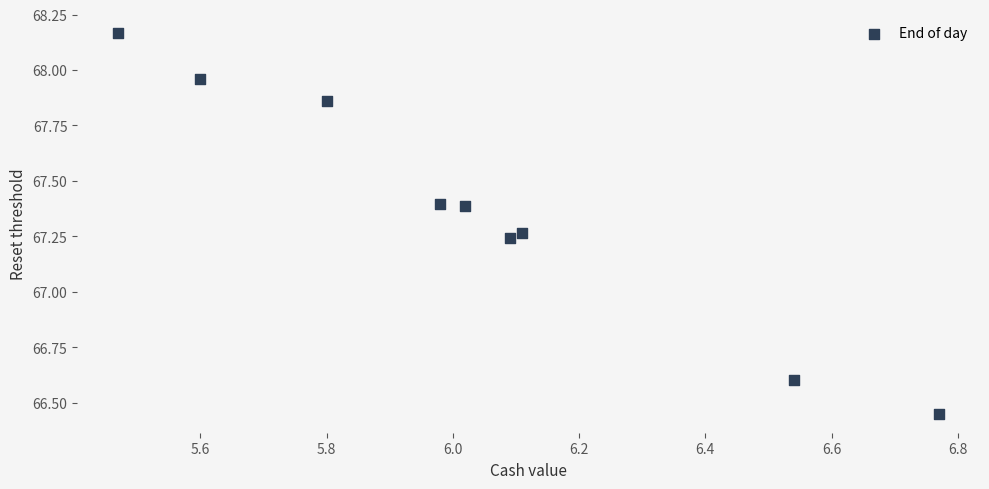

What is the range of Y values (max minus min)?

1.7